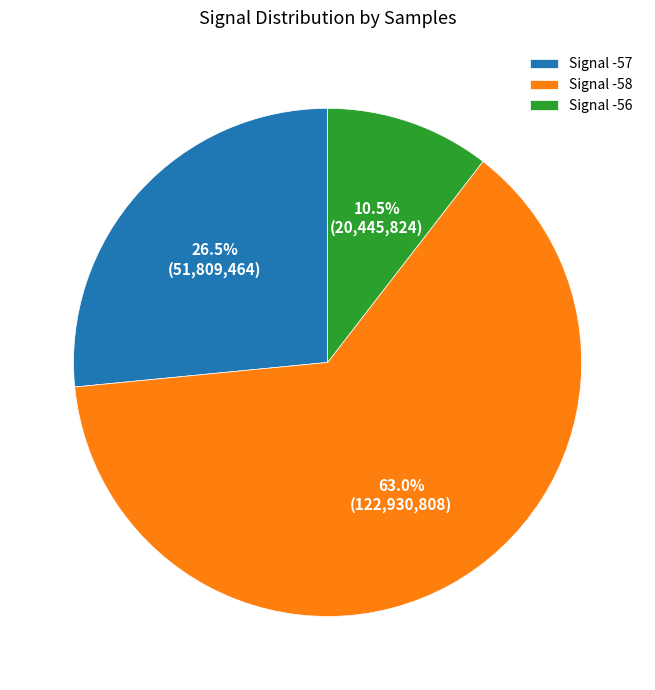

What is the ratio of the value at Signal -57 to the value at Signal -56?

2.5